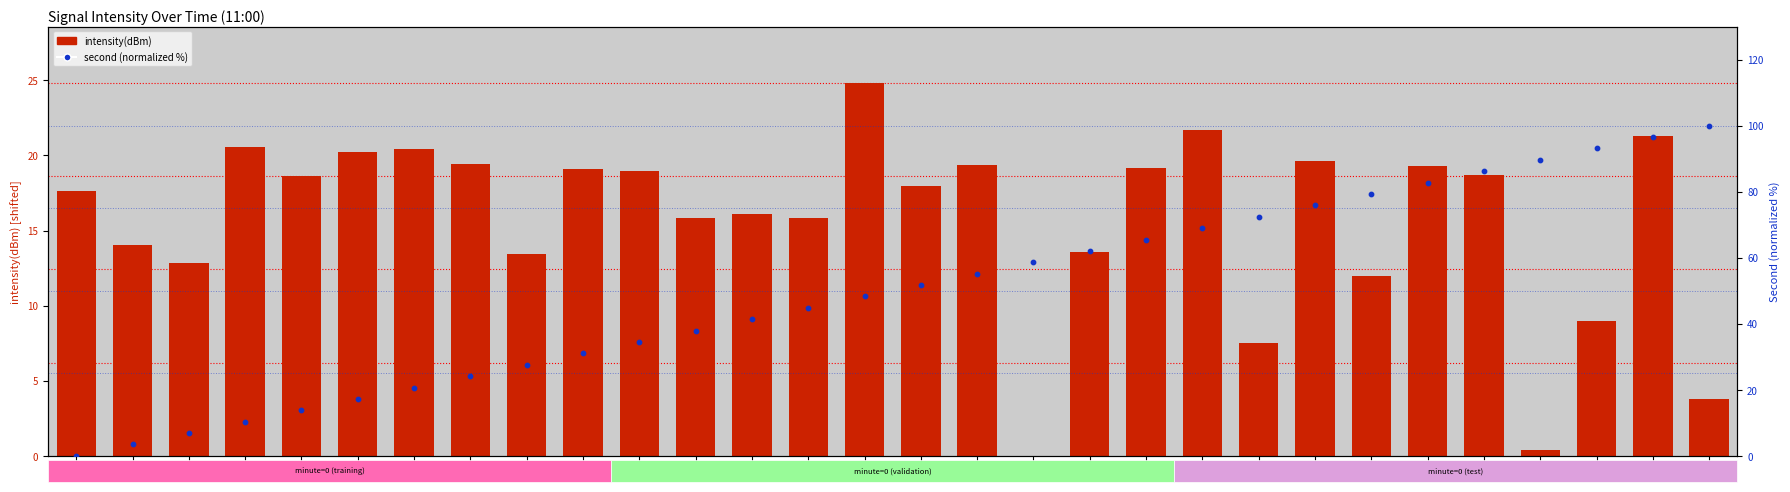

Which series reaches the minimum Y coordinate?

intensity(dBm)